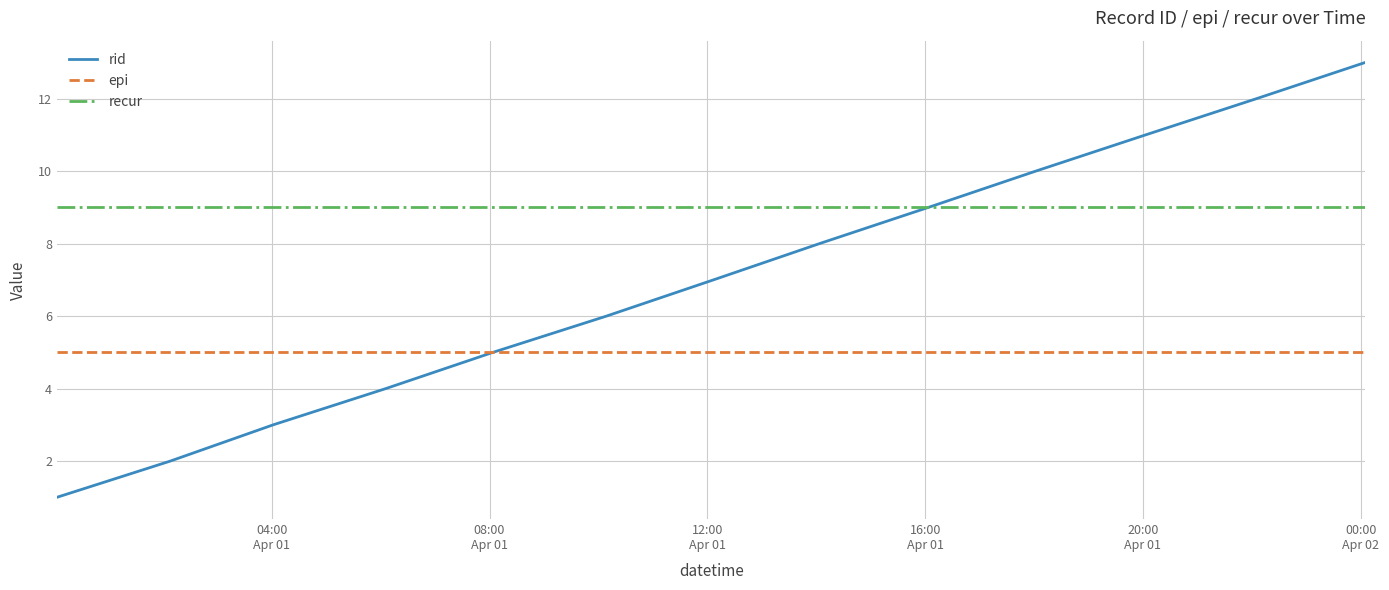

Which series has the widest spread of values?

rid